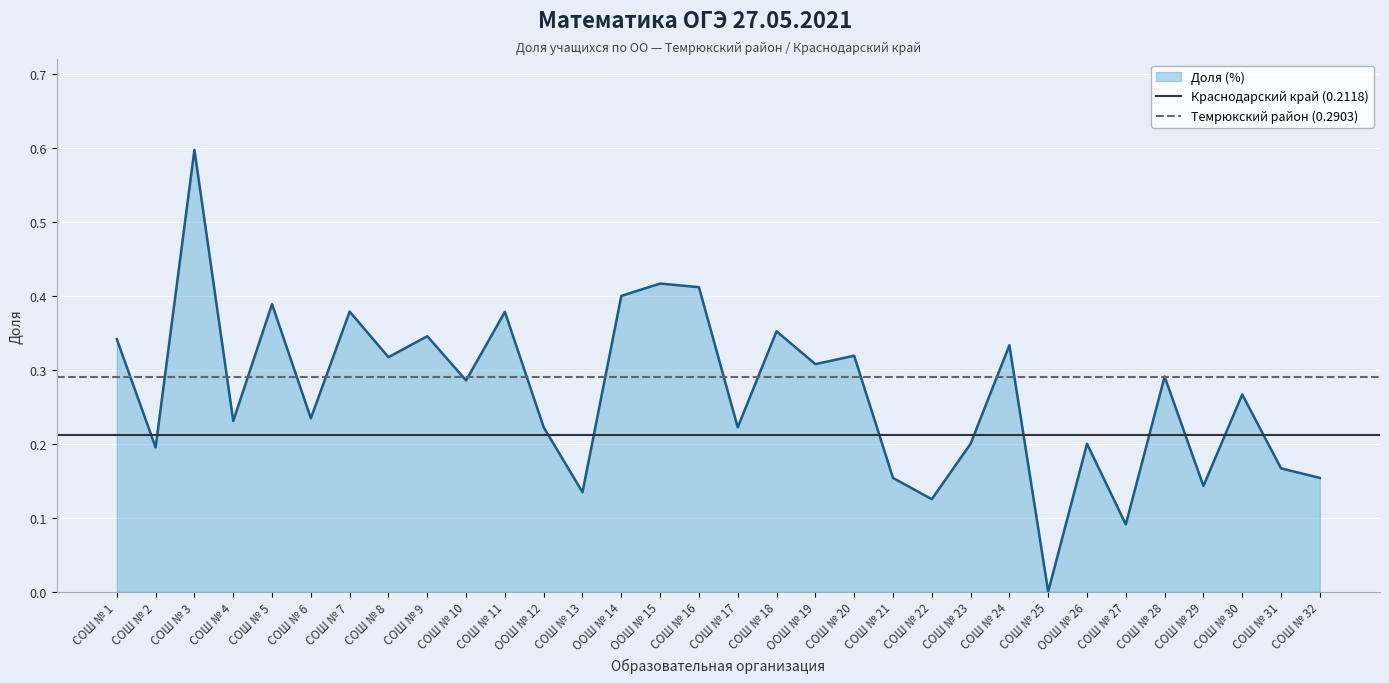

What is the sum of the Темрюкский район (0.2903) values at СОШ № 2 and СОШ № 1?

0.6